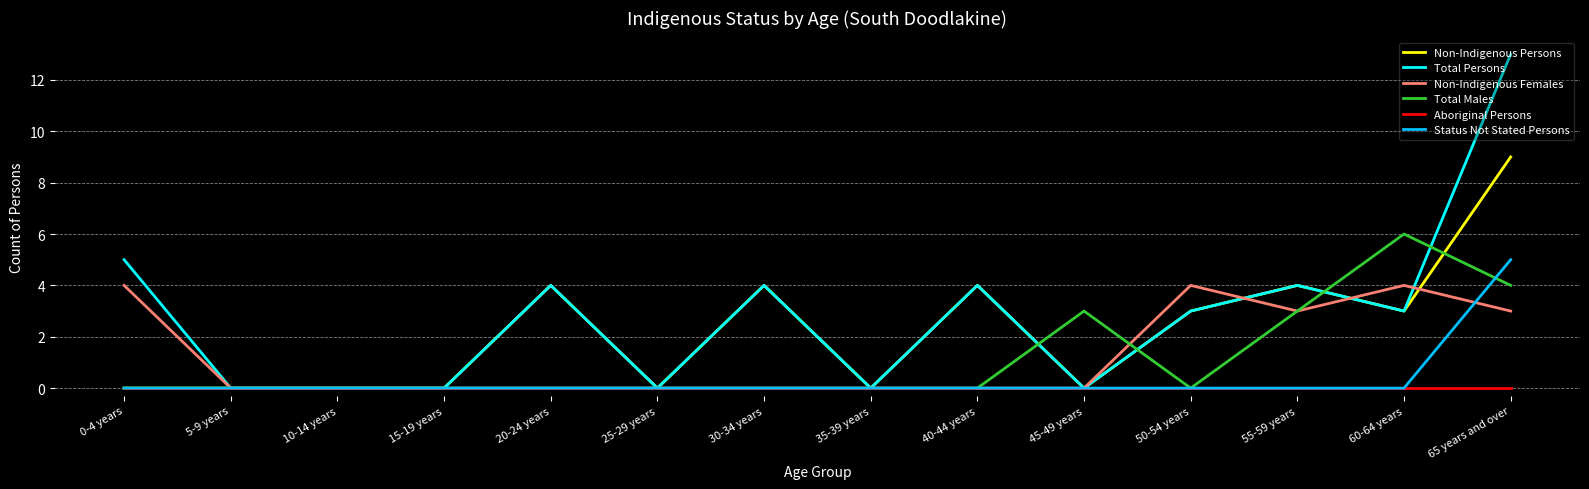

What position from the left is 60-64 years?

13